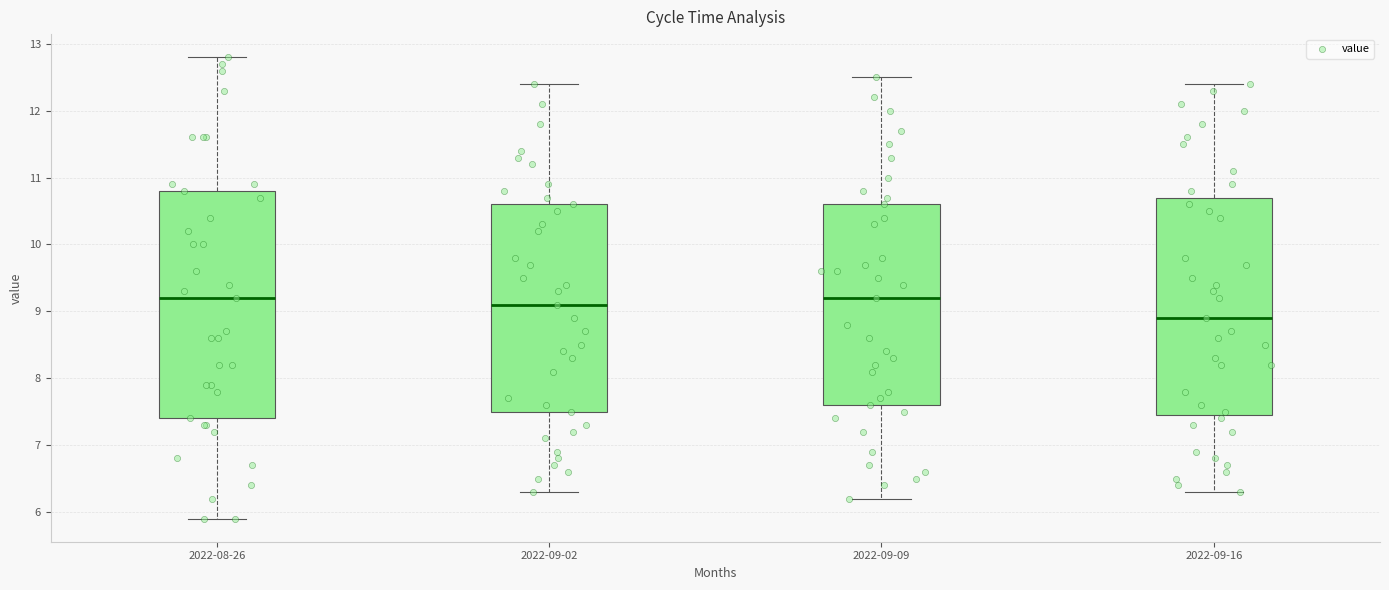

Reading left to right, read every box against the y-axis: the position of its median line, the range the box covers, and the ends of its whiskers. The values are not printed on the chart, so give them approximately, as read against the axis.

2022-08-26: median 9.2, box 7.4 to 10.8, whiskers 5.9 to 12.8
2022-09-02: median 9.1, box 7.5 to 10.6, whiskers 6.3 to 12.4
2022-09-09: median 9.2, box 7.6 to 10.6, whiskers 6.2 to 12.5
2022-09-16: median 8.9, box 7.5 to 10.7, whiskers 6.3 to 12.4